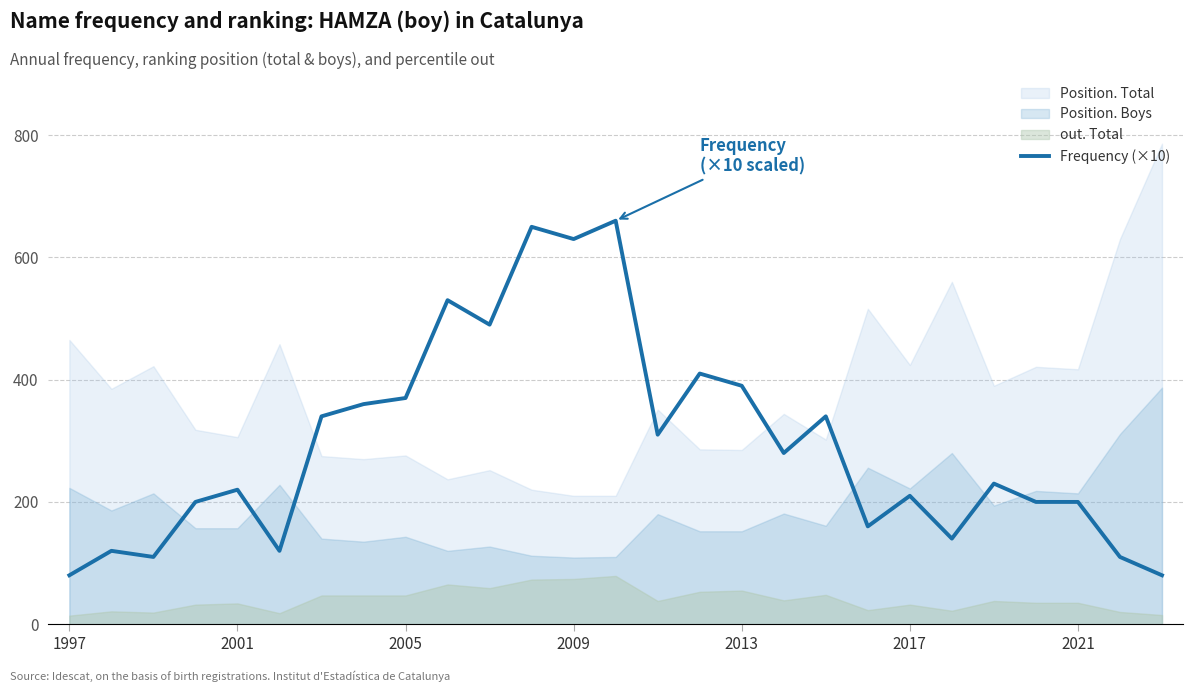

Reading left to right, list all the values displayed in this chart.

80	120	110	200	220	120	340	360	370	530	490	650	630	660	310	410	390	280	340	160	210	140	230	200	200	110	80